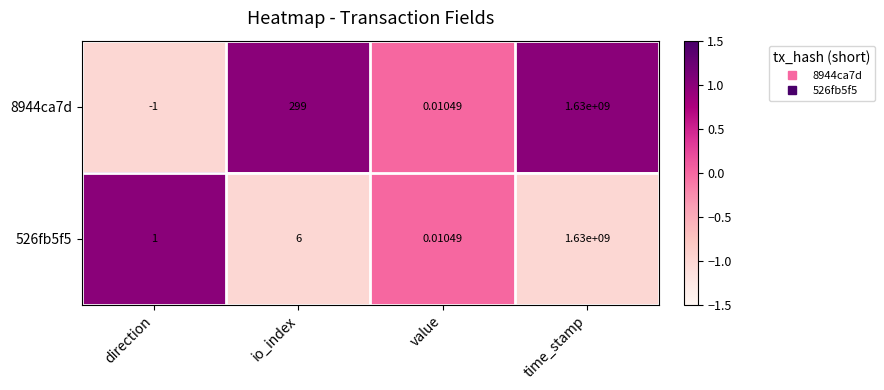

Which series has the largest total across all categories?

8944ca7d